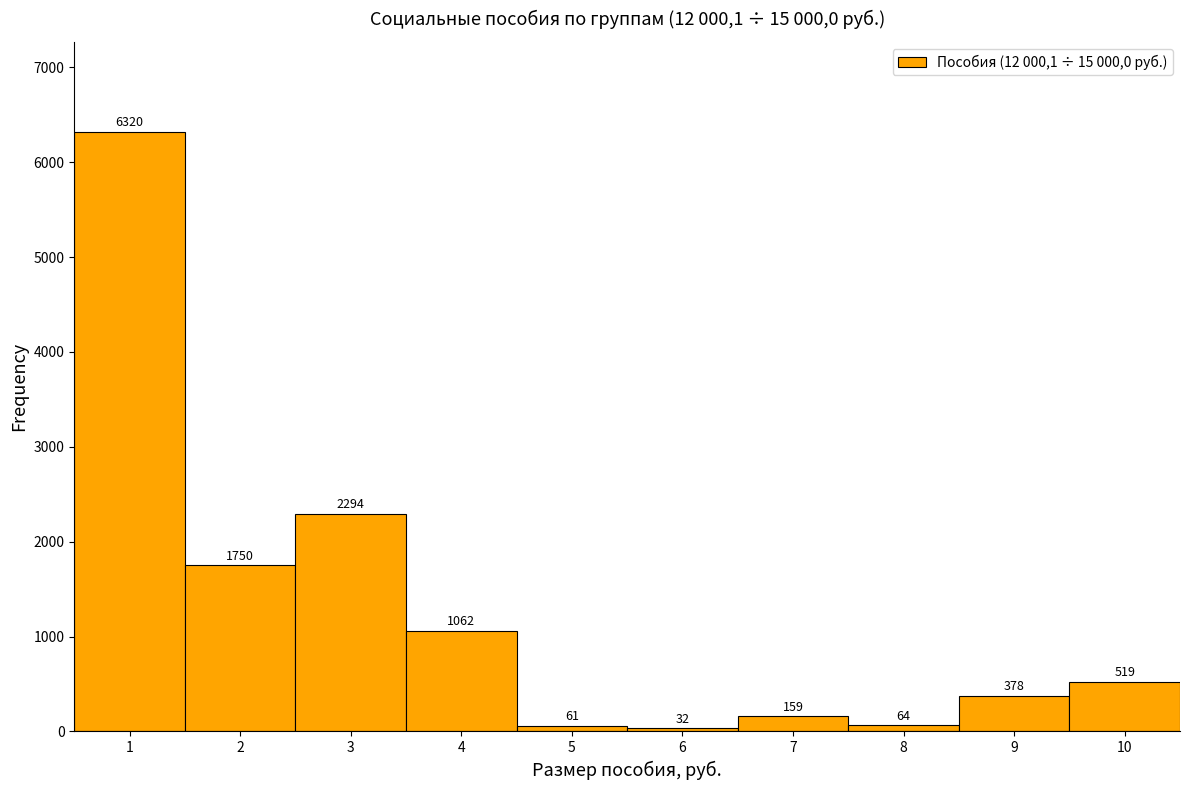

What is the ratio of the value at 8 to the value at 6?

2.0